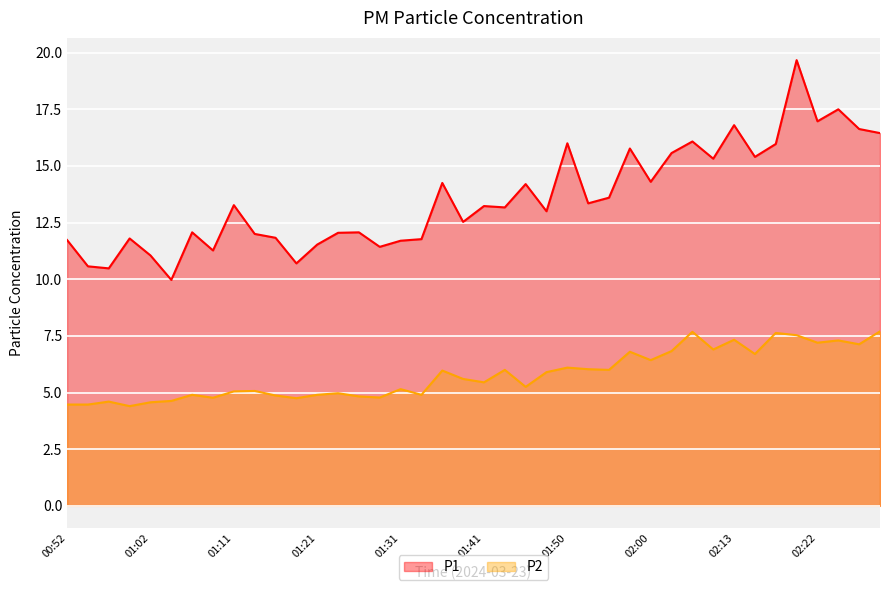

At 02:27, list the series in order from smallest to largest.

P2, P1